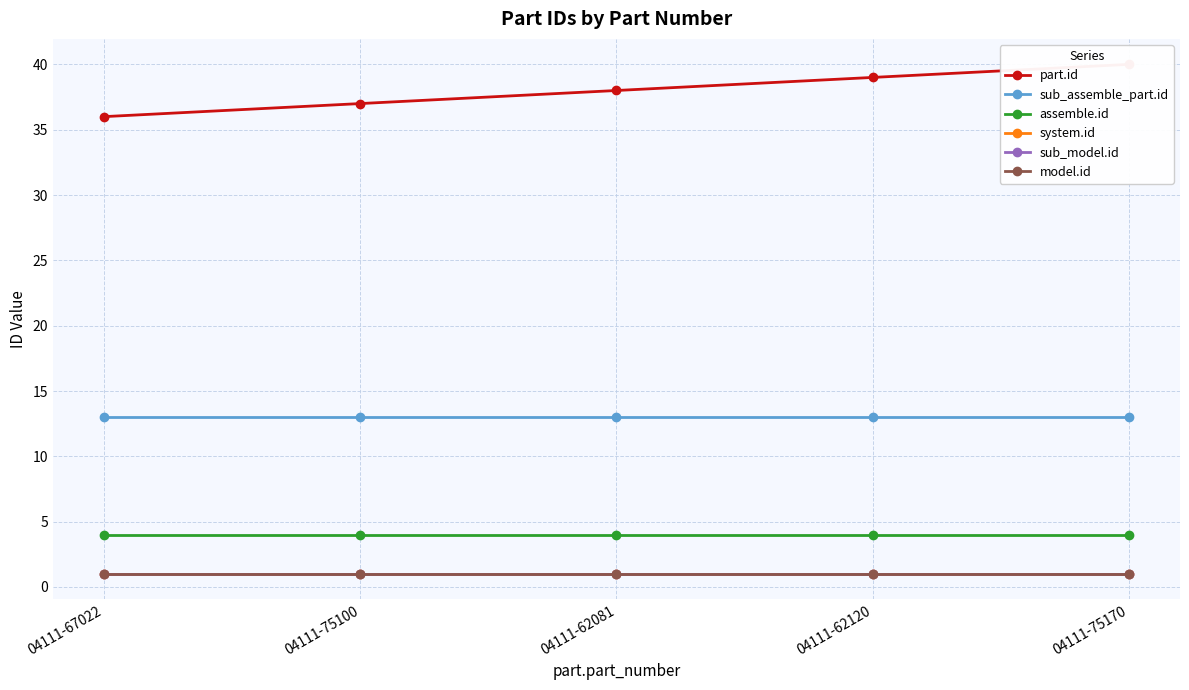

Reading left to right, transcribe all the data shown in this chart.

part.id: 04111-67022=36	04111-75100=37	04111-62081=38	04111-62120=39	04111-75170=40
sub_assemble_part.id: 04111-67022=13	04111-75100=13	04111-62081=13	04111-62120=13	04111-75170=13
assemble.id: 04111-67022=4	04111-75100=4	04111-62081=4	04111-62120=4	04111-75170=4
system.id: 04111-67022=1	04111-75100=1	04111-62081=1	04111-62120=1	04111-75170=1
sub_model.id: 04111-67022=1	04111-75100=1	04111-62081=1	04111-62120=1	04111-75170=1
model.id: 04111-67022=1	04111-75100=1	04111-62081=1	04111-62120=1	04111-75170=1